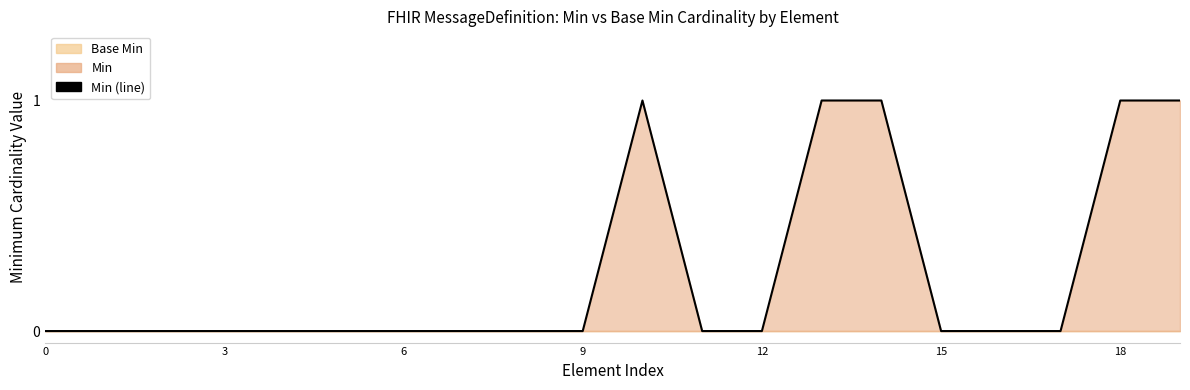

True or false: there are more than 2 points higher than both neighbors.

False